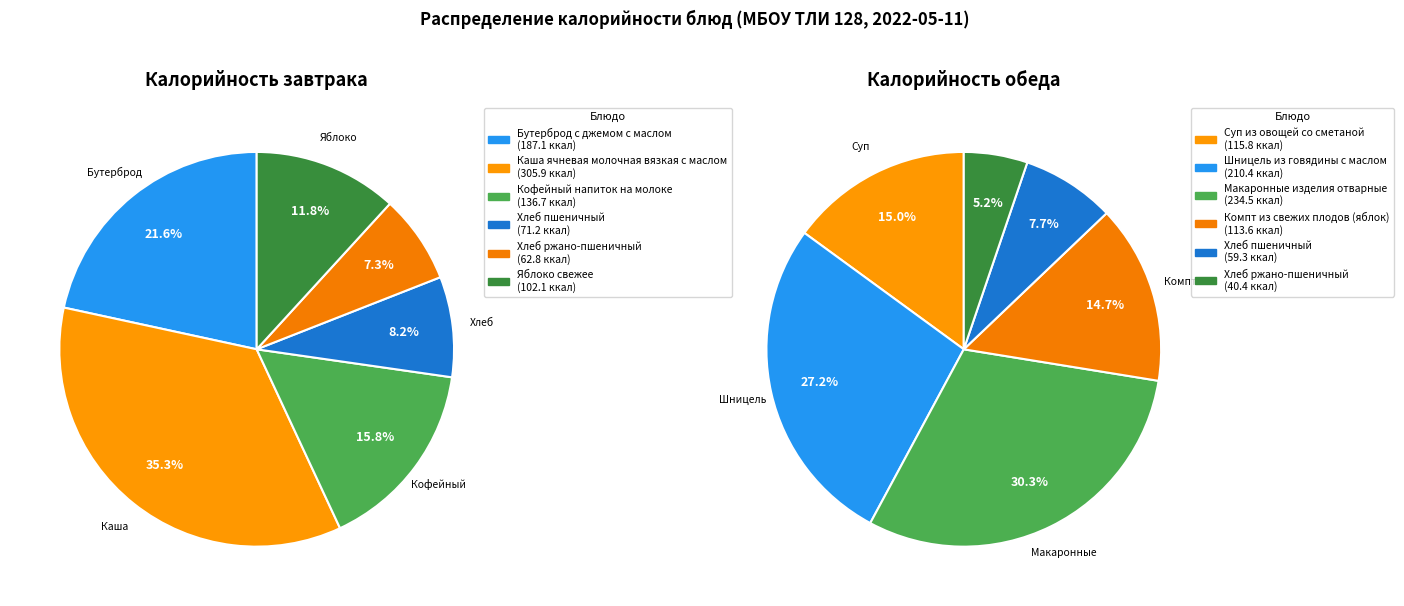

To the nearest percent, what portion does 2 represent?

30%